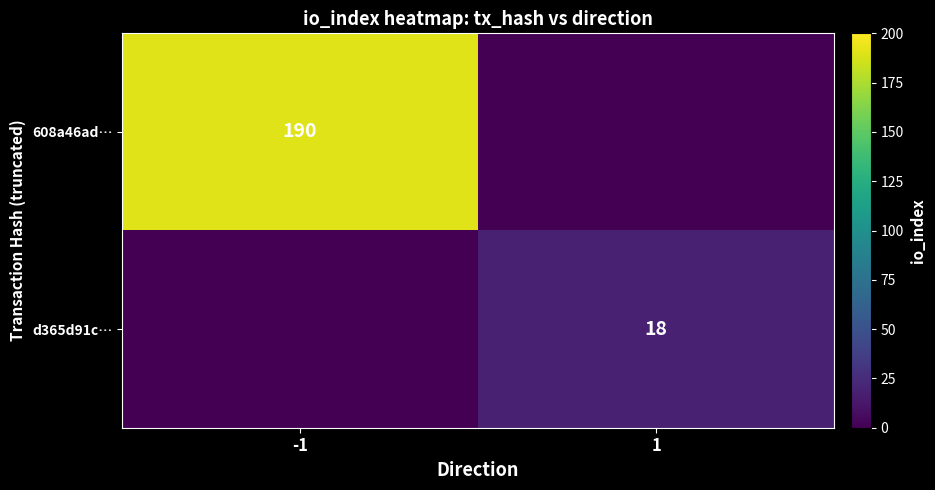

The value of d365d91c… at 1 is 18. True or false?

True